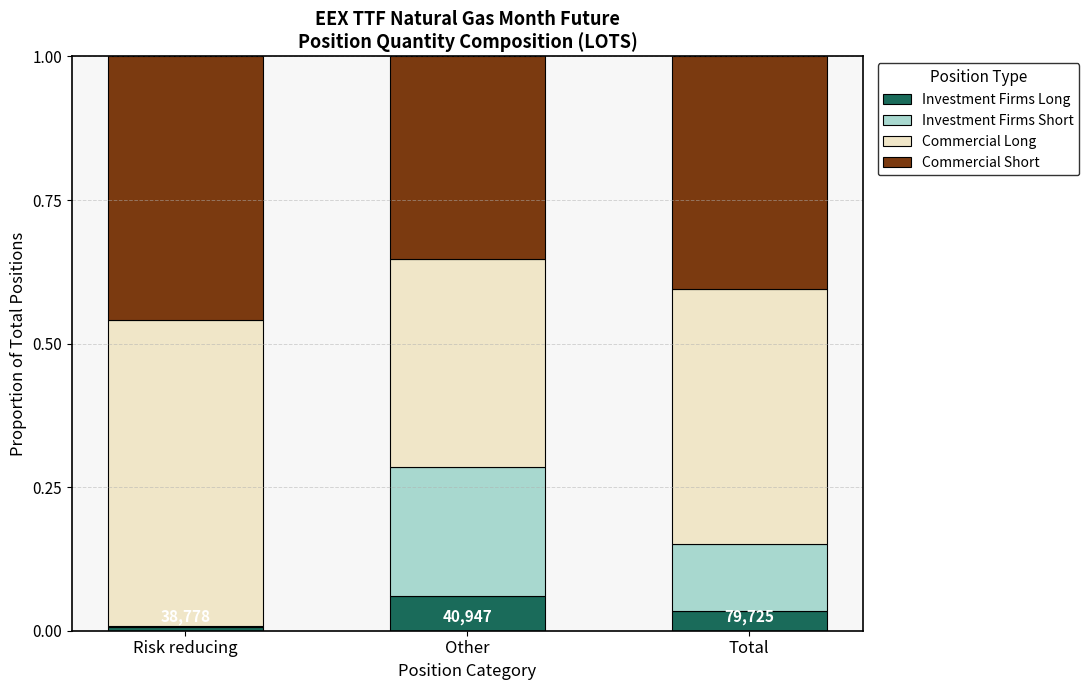

The Investment Firms Long series shows 0.1 at Total. True or false?

False